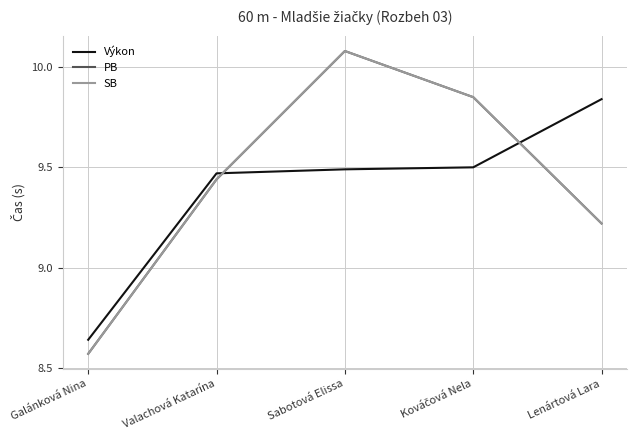

What is the label of the 4th point from the left?

Kováčová Nela